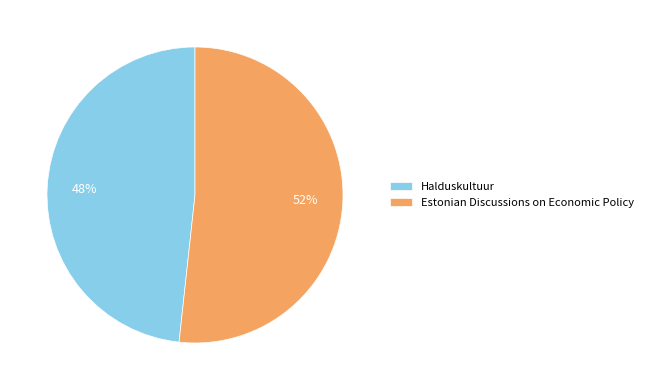

Do Halduskultuur and Estonian Discussions on Economic Policy together represent more than half of the pie?

Yes